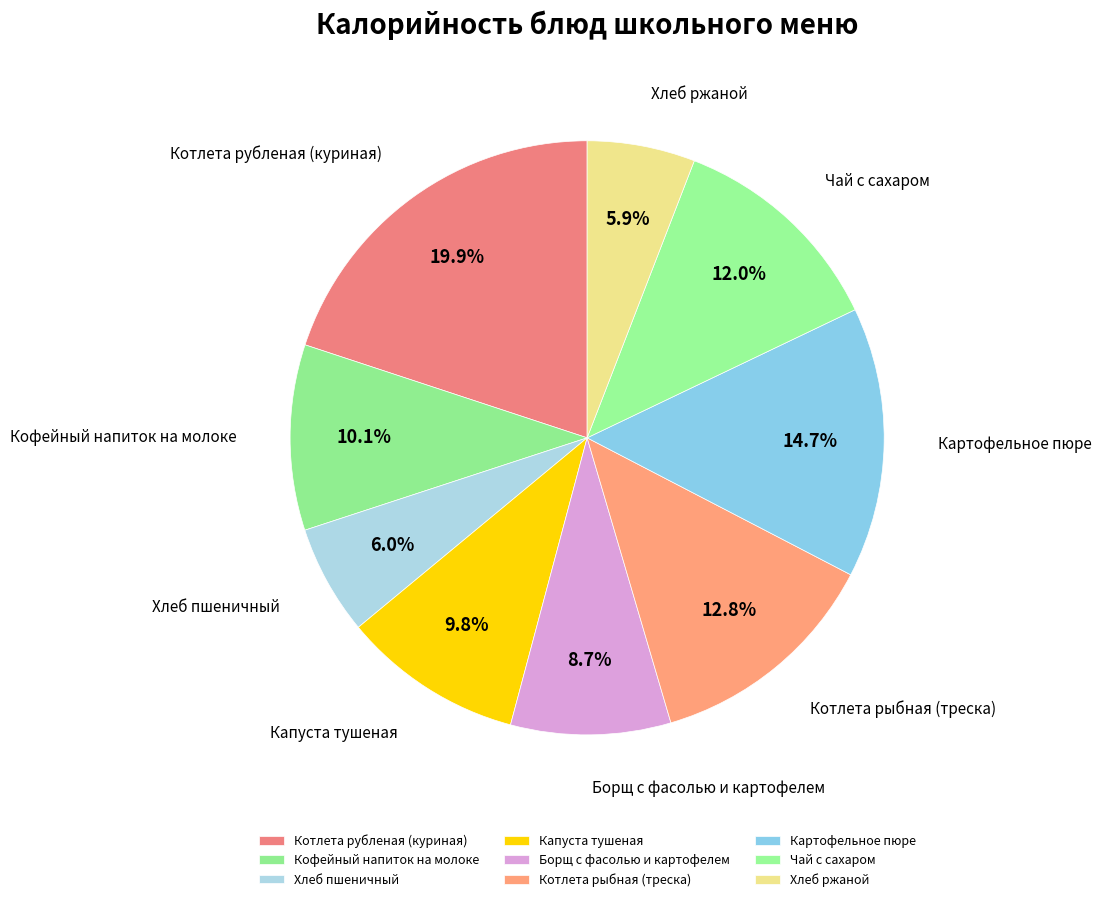

Between Котлета рыбная (треска) and Чай с сахаром, which is larger?

Котлета рыбная (треска)